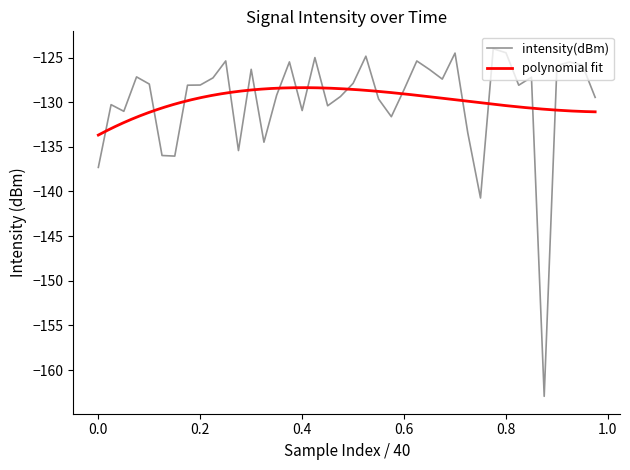

Does the chart have visible grid lines?

No